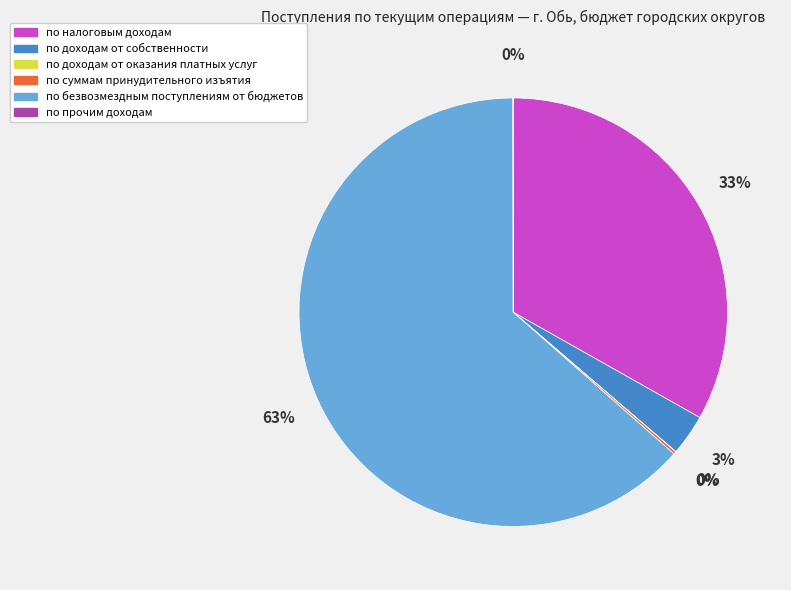

Which category has the biggest portion of the pie?

по безвозмездным поступлениям от бюджетов